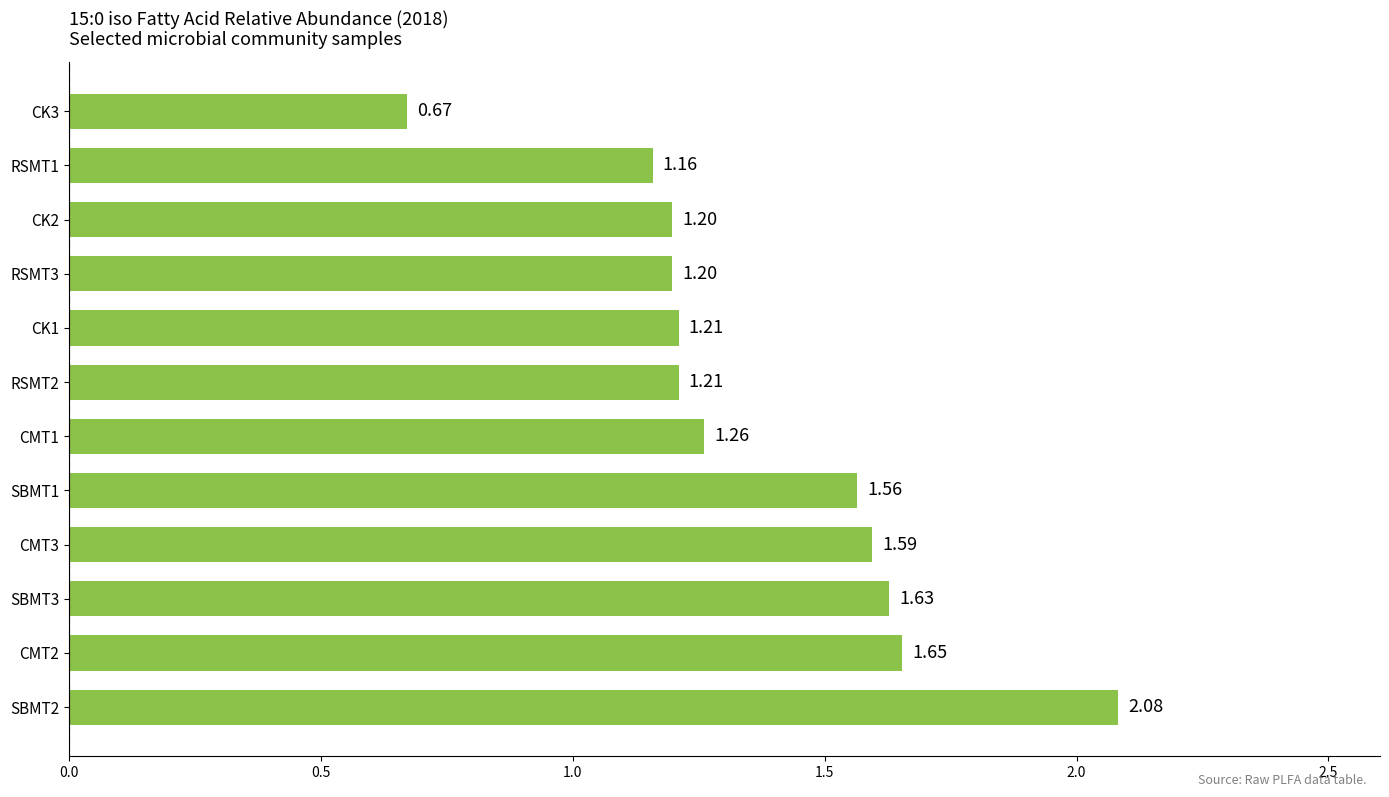

Between CMT2 and CK3, which is larger?

CMT2